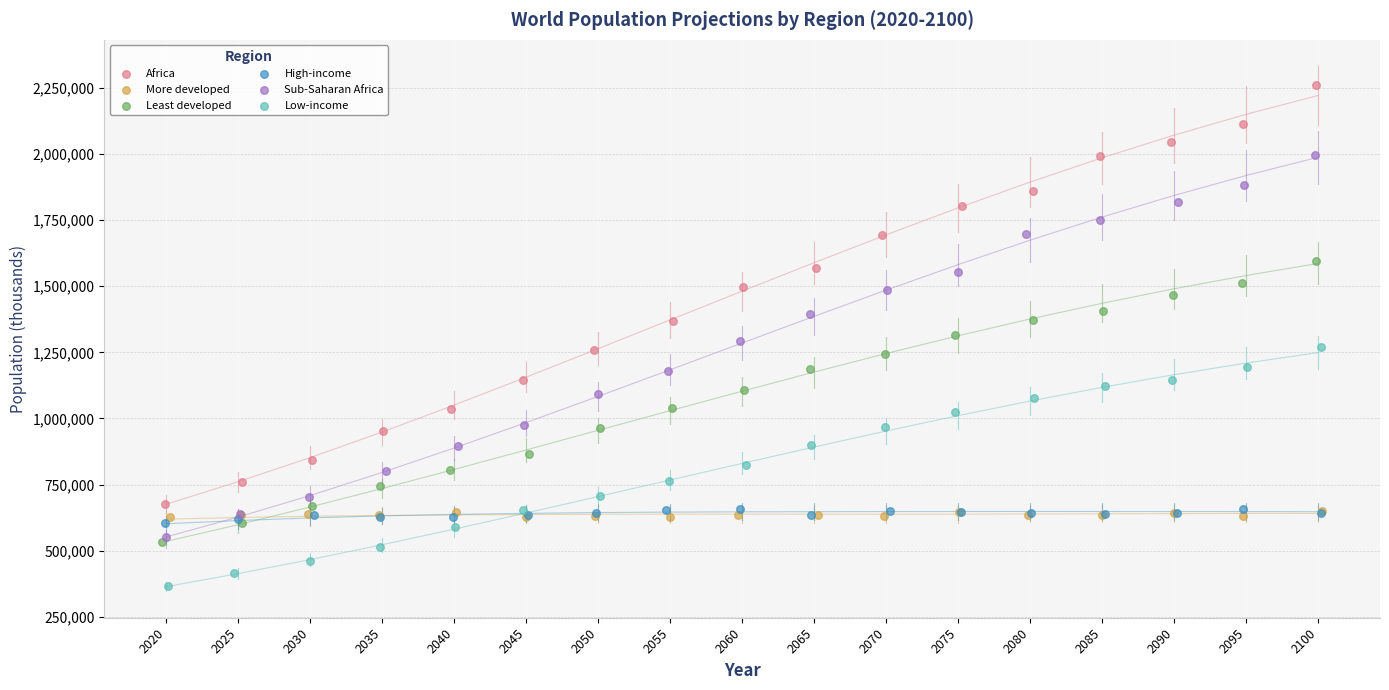

Which series contains the lowest Y value?

Low-income